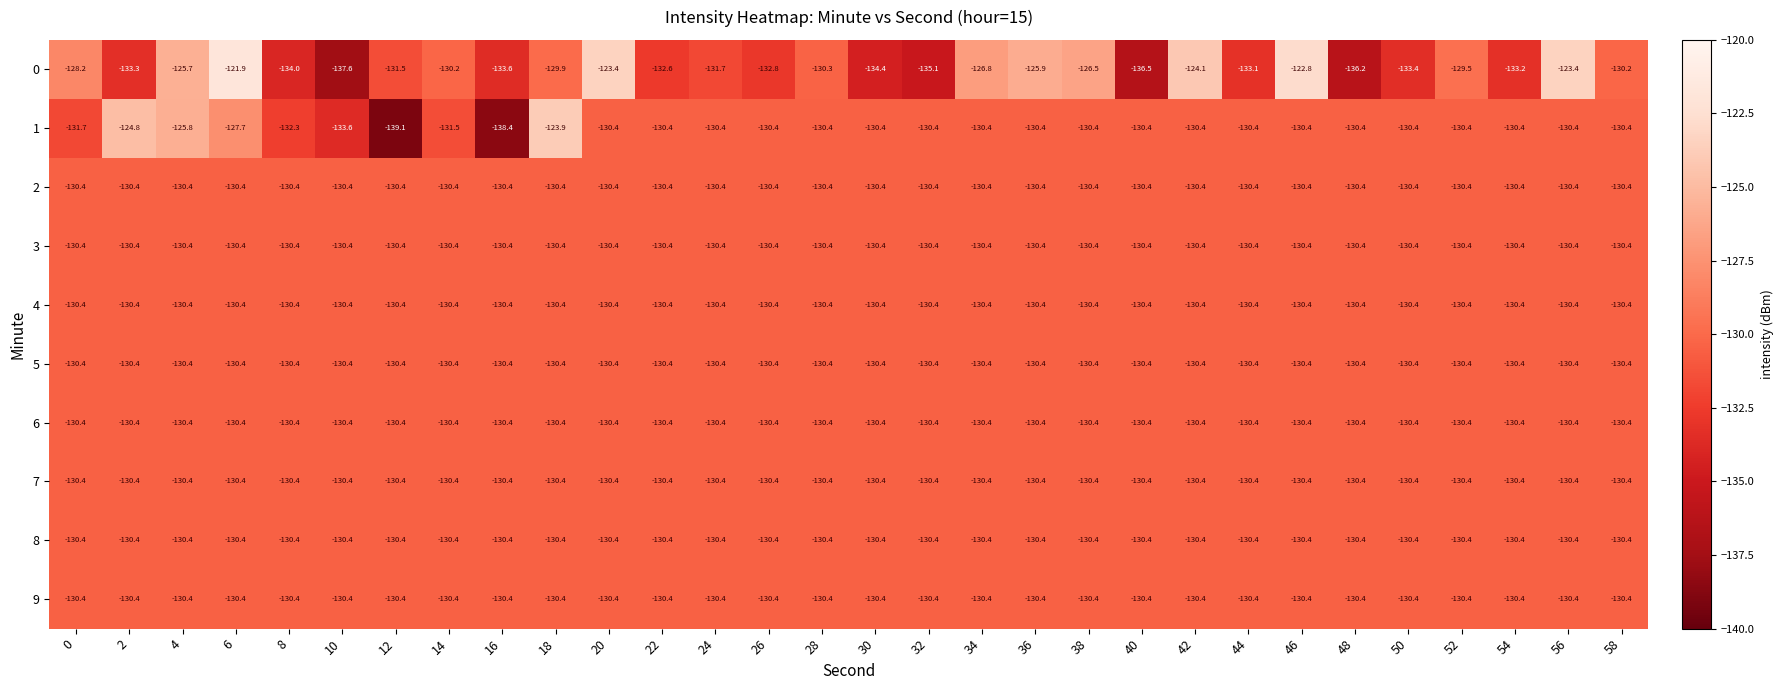

Where is 0 nearest to the value -129?

52